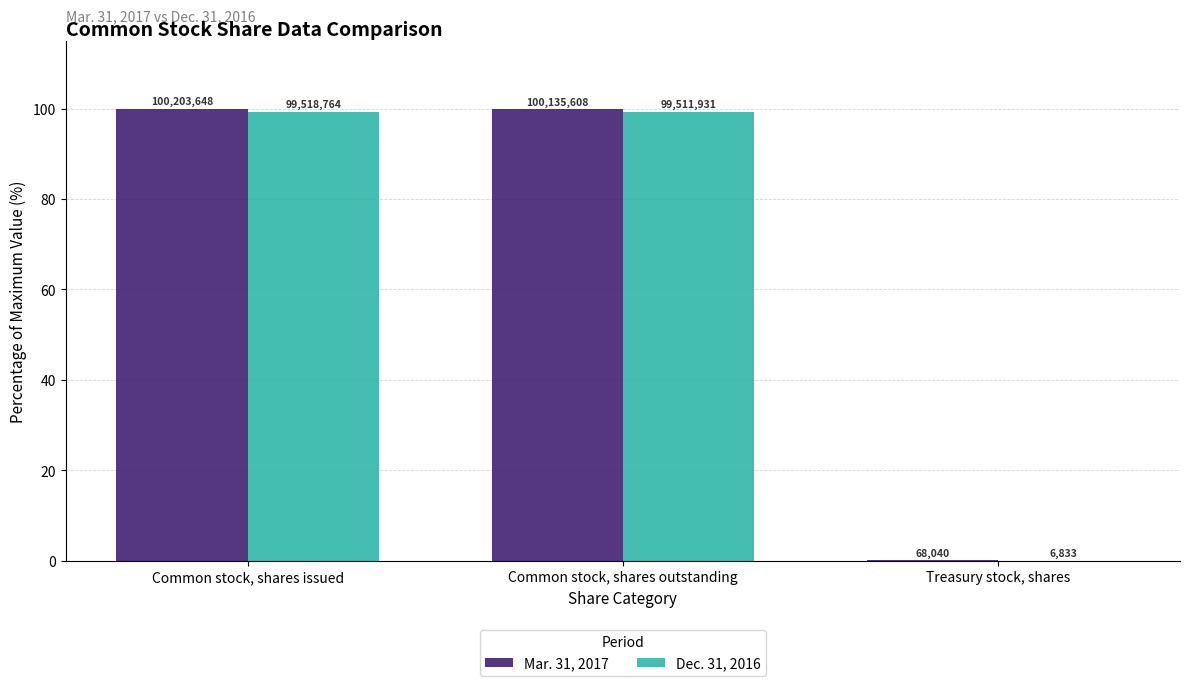

Is it true that Dec. 31, 2016 equals 0.0 at Treasury stock, shares?

True